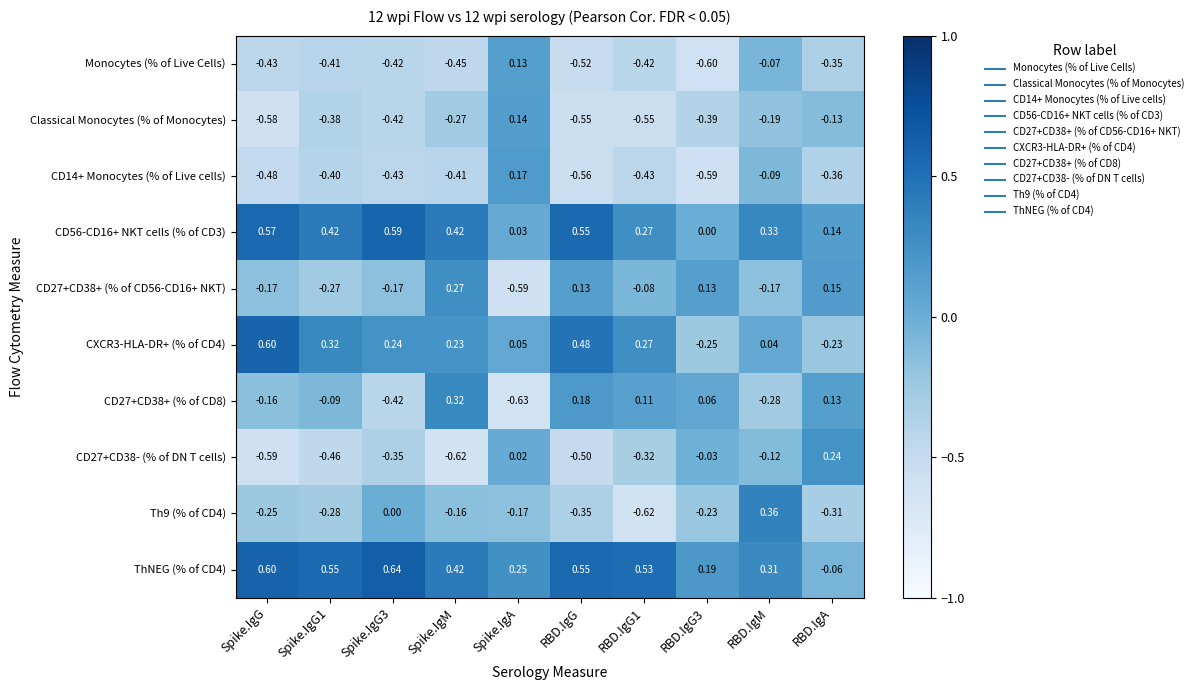

Which label corresponds to the largest value in the chart?

Spike.IgG3